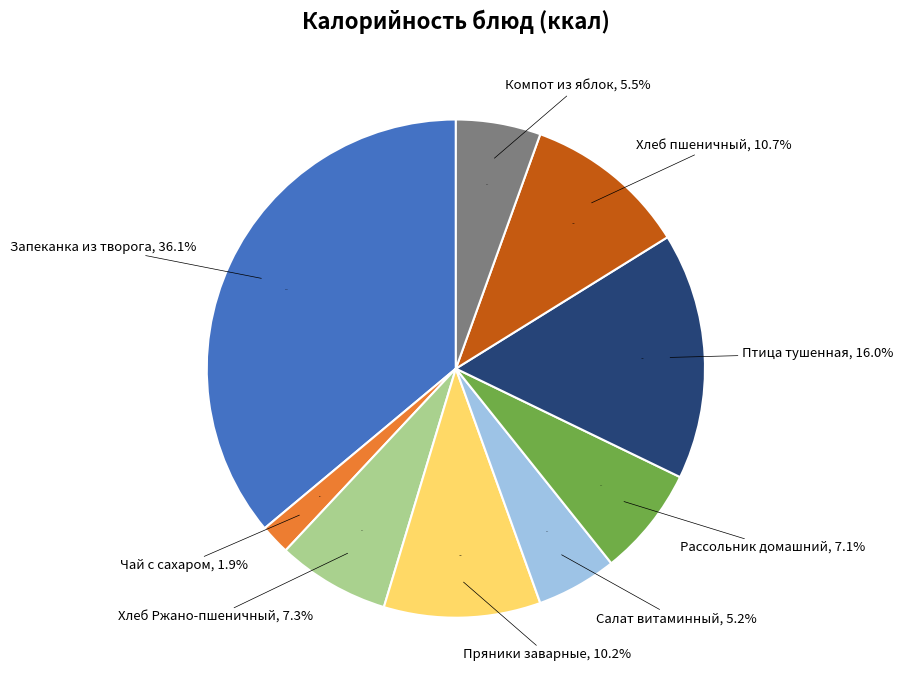

The Компот из яблок slice represents 18% of the pie. True or false?

False